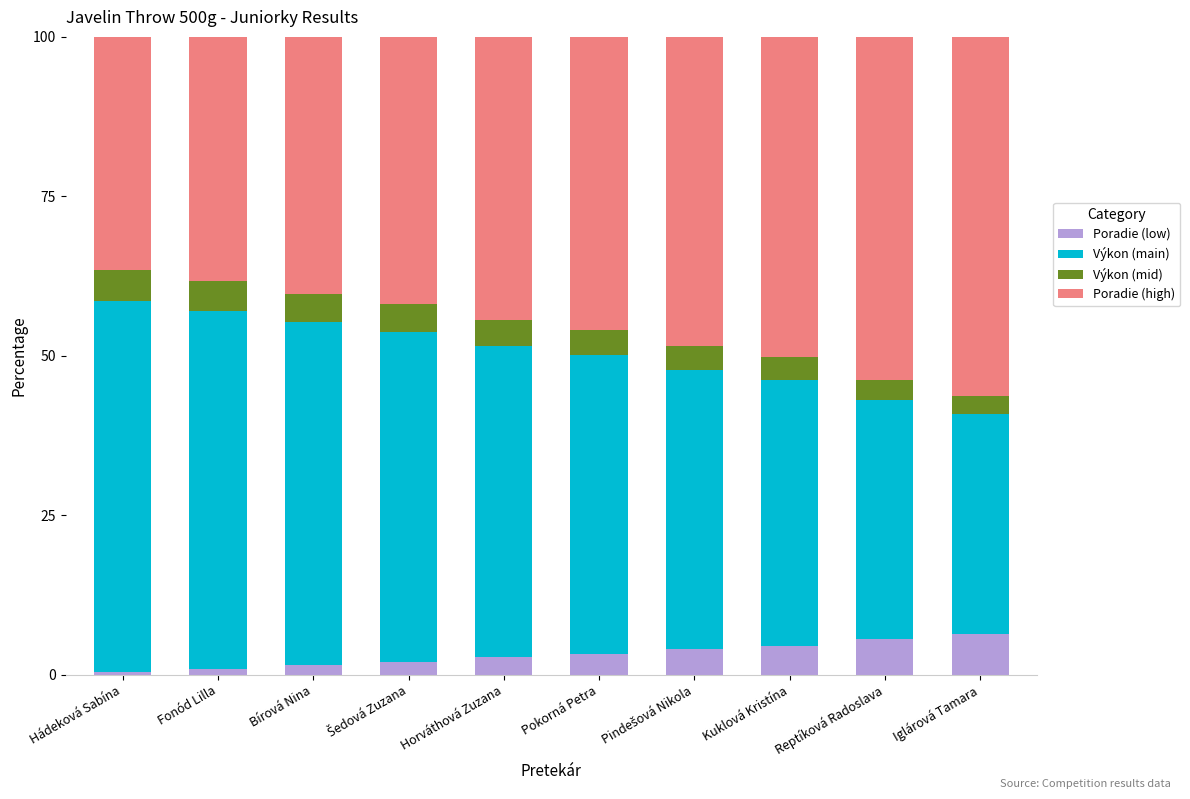

Does the chart contain any negative values?

No